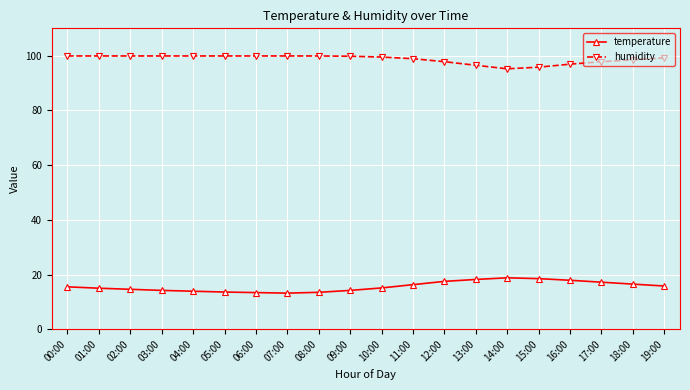

The humidity series shows 54.1 at 18:00. True or false?

False